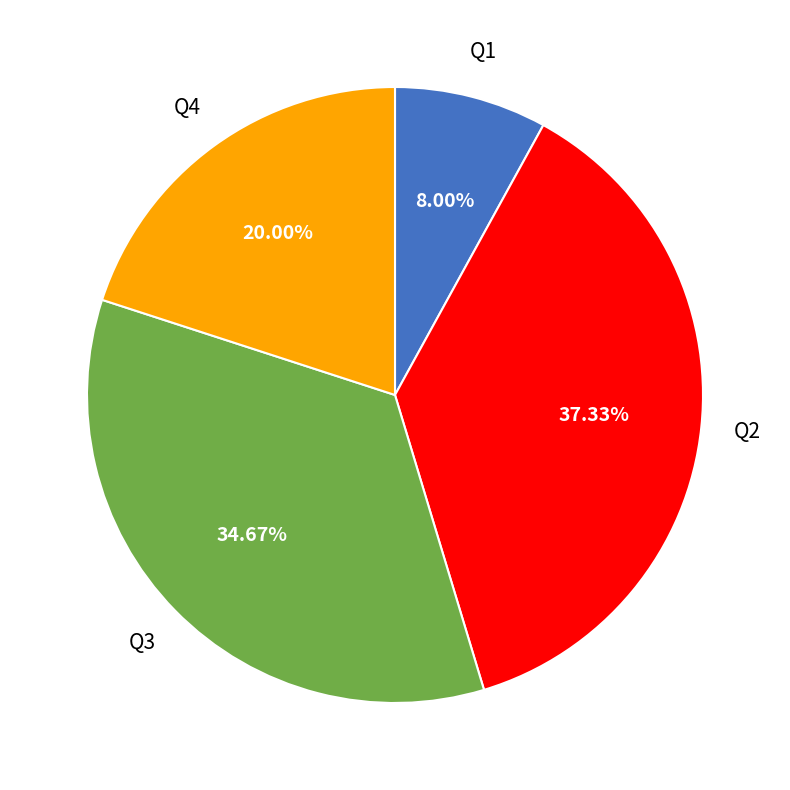

Do Q2 and Q1 together represent more than half of the pie?

No